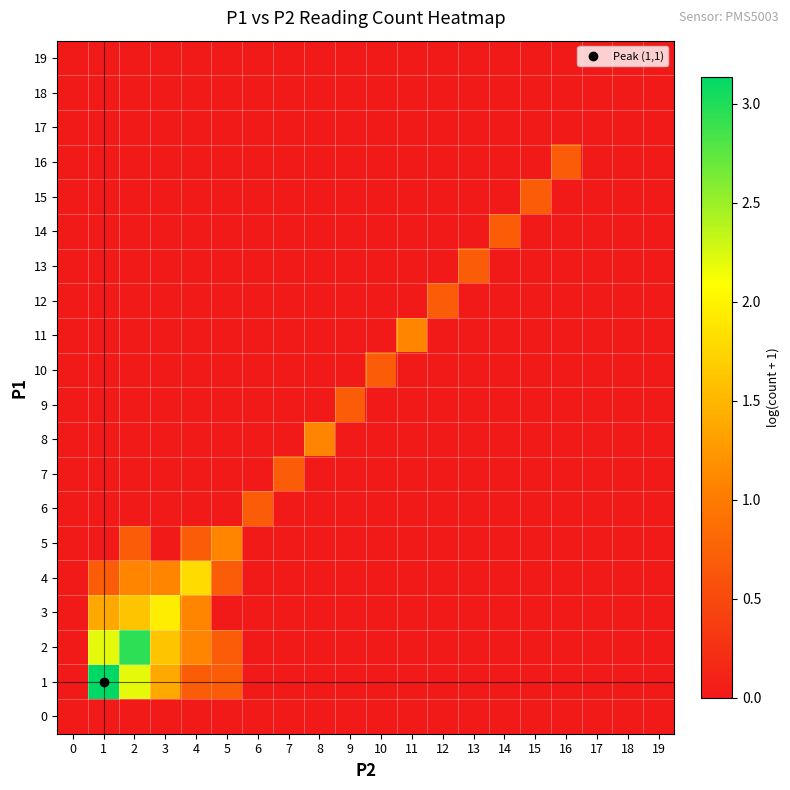

At how many categories does at least one series exceed 1?

7